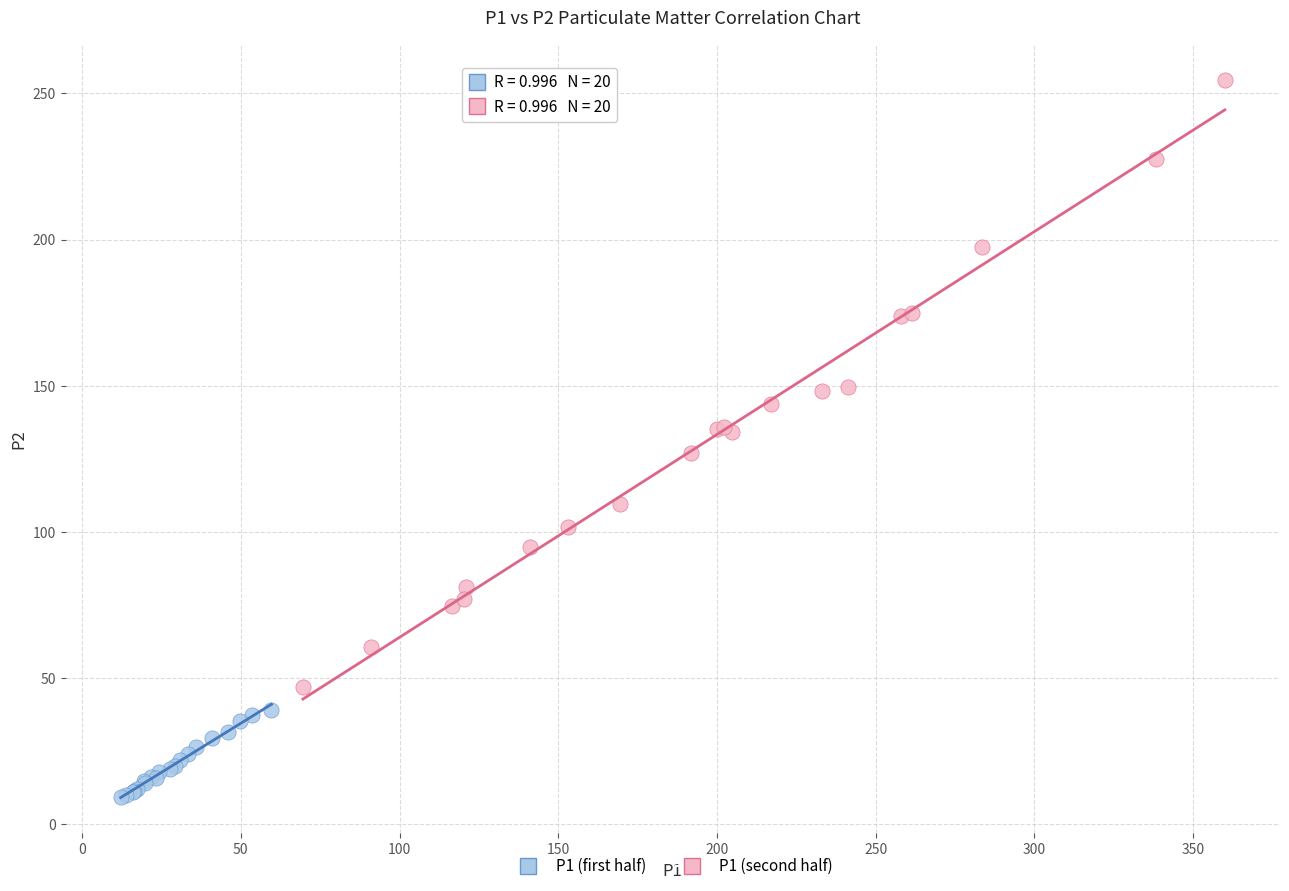

What are all the series names shown in the legend?

P1 (first half), P1 (second half)